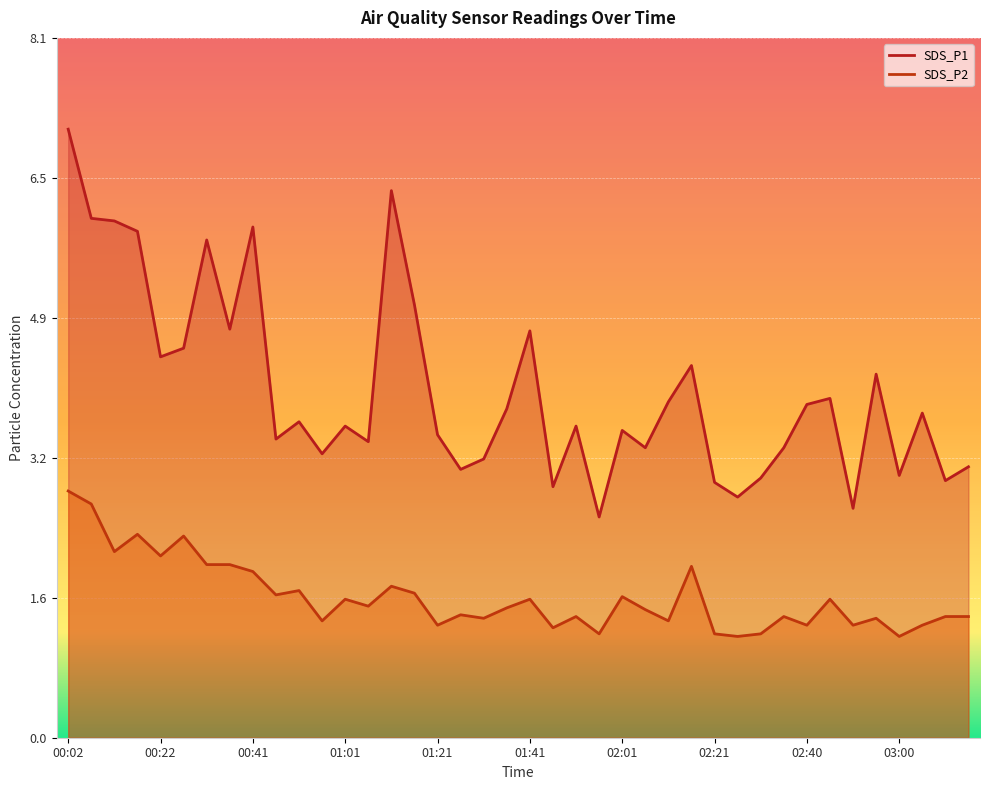

Reading right to left, list all the values displayed in this chart.

SDS_P1: 3.1	3.0	3.8	3.0	4.2	2.6	3.9	3.9	3.4	3.0	2.8	3.0	4.3	3.9	3.4	3.5	2.5	3.6	2.9	4.7	3.8	3.2	3.1	3.5	5.0	6.3	3.4	3.6	3.3	3.6	3.5	5.9	4.7	5.8	4.5	4.4	5.8	6.0	6.0	7.0
SDS_P2: 1.4	1.4	1.3	1.2	1.4	1.3	1.6	1.3	1.4	1.2	1.2	1.2	2.0	1.4	1.5	1.6	1.2	1.4	1.3	1.6	1.5	1.4	1.4	1.3	1.7	1.8	1.5	1.6	1.4	1.7	1.6	1.9	2.0	2.0	2.3	2.1	2.4	2.1	2.7	2.9